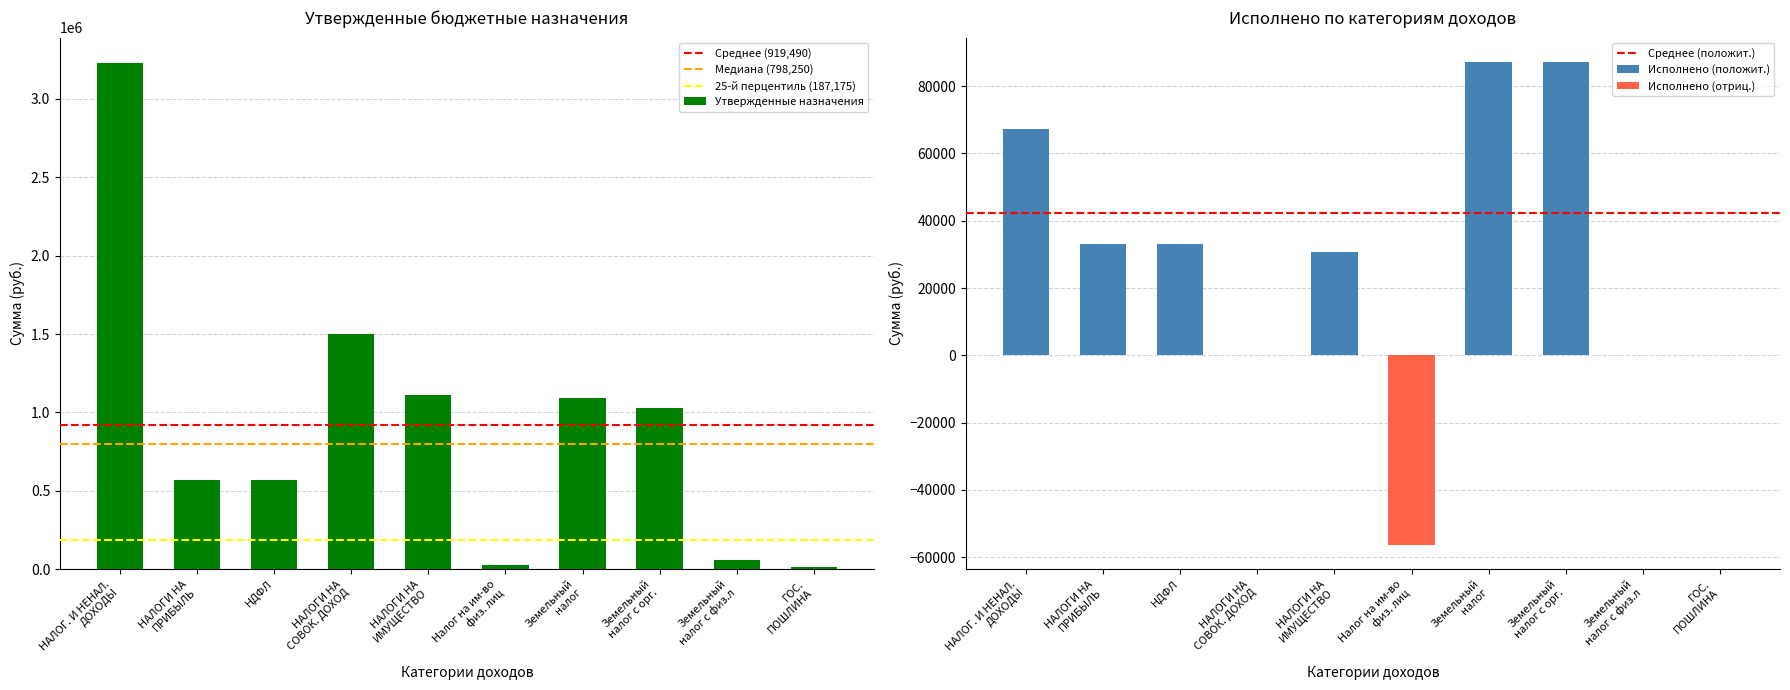

Rank the categories by value from lowest to highest.

ГОС. ПОШЛИНА, Налог на им-во физ. лиц, Земельный налог с физ.л, НАЛОГИ НА ПРИБЫЛЬ, НДФЛ, Земельный налог с орг., Земельный налог, НАЛОГИ НА ИМУЩЕСТВО, НАЛОГИ НА СОВОК. ДОХОД, НАЛОГ. И НЕНАЛ. ДОХОДЫ